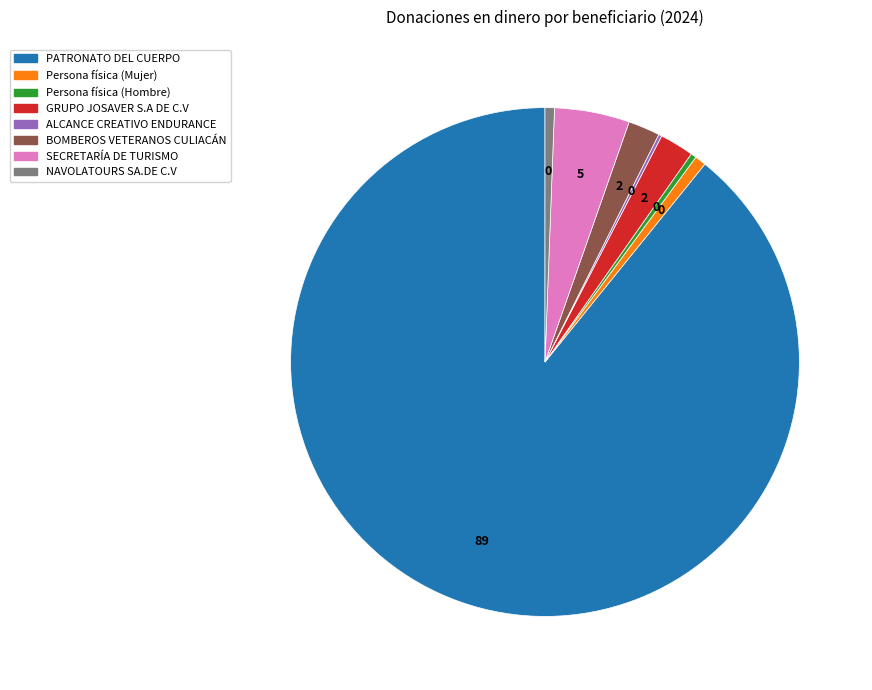

Which has a higher value, SECRETARÍA DE TURISMO or Persona física (Mujer)?

SECRETARÍA DE TURISMO